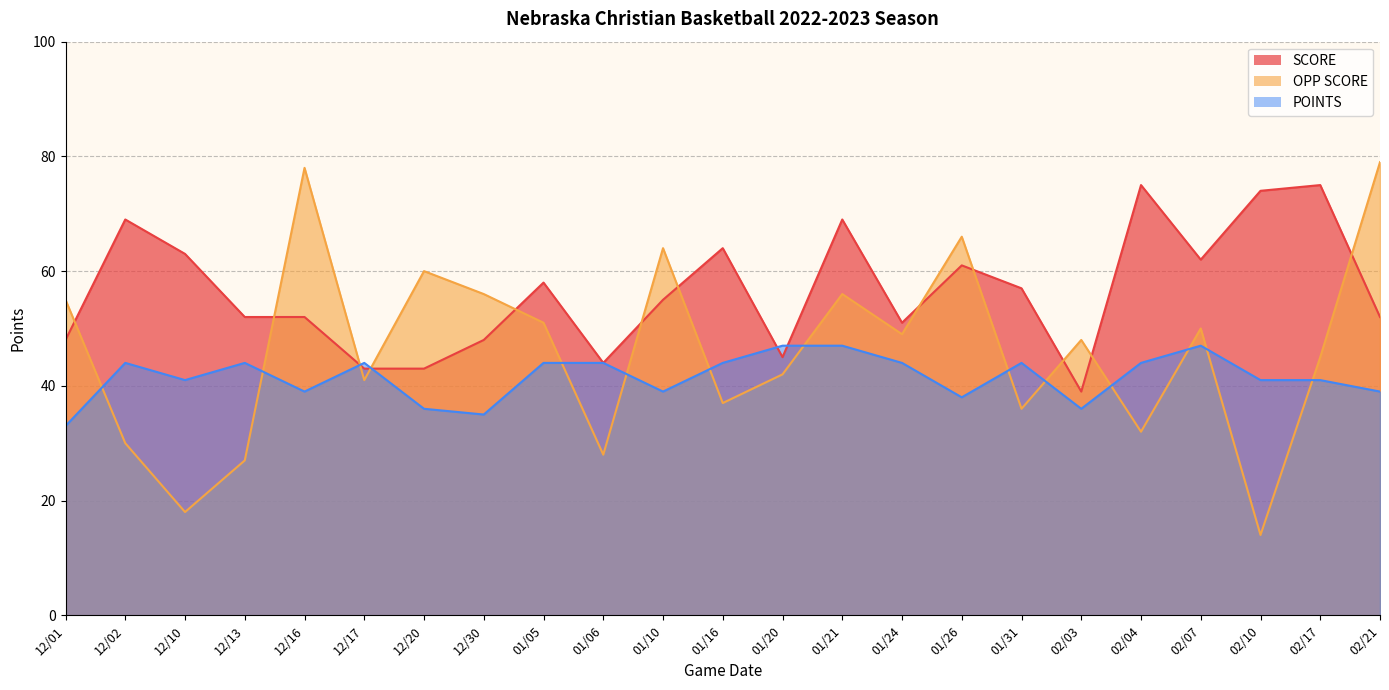

What are all the series names shown in the legend?

SCORE, OPP SCORE, POINTS